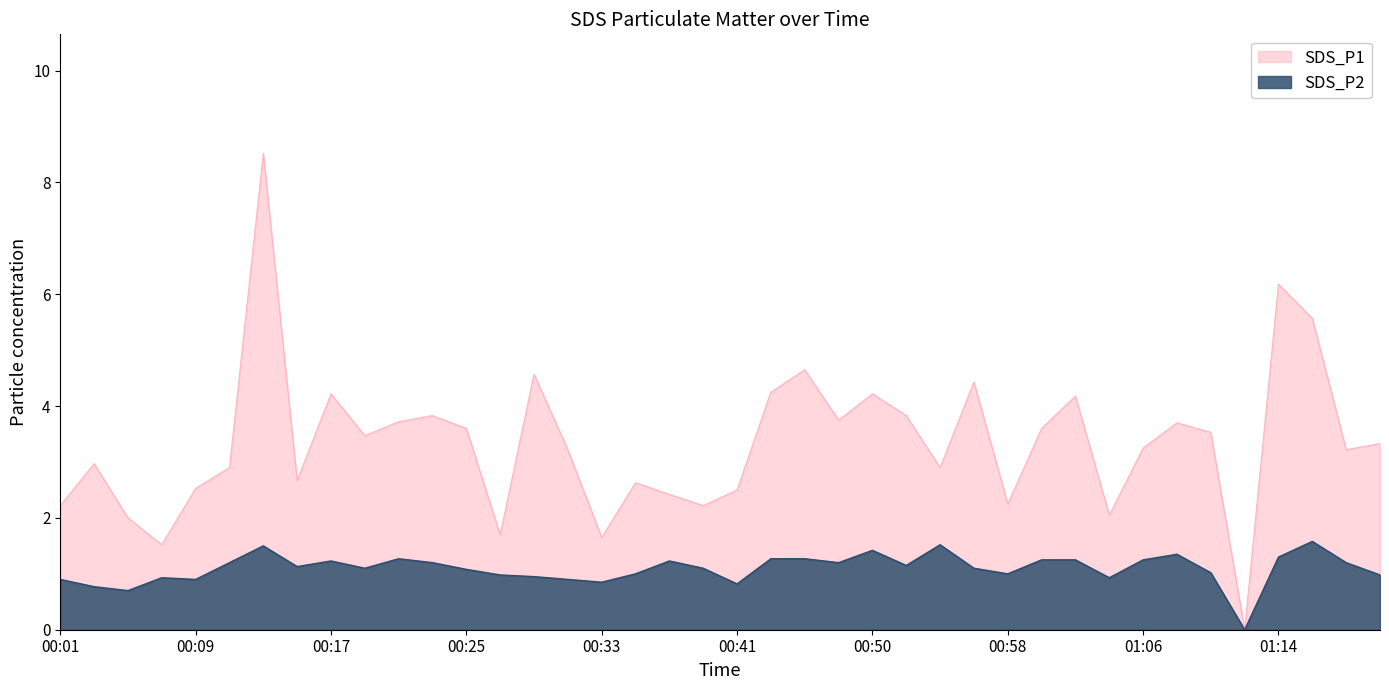

True or false: SDS_P2 and SDS_P1 cross at least once.

False